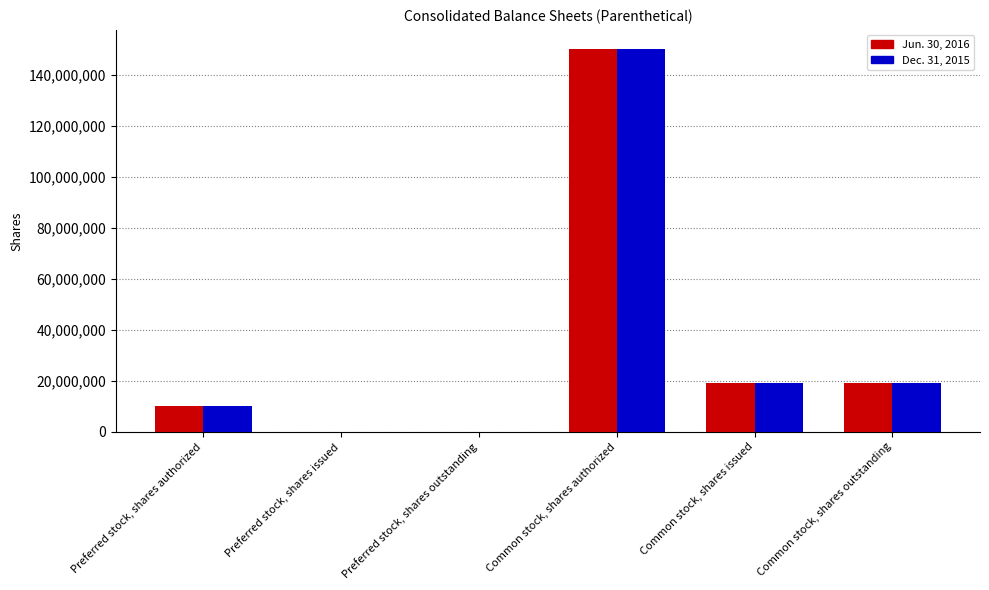

True or false: Dec. 31, 2015 has a value of 0 at Preferred stock, shares issued.

True